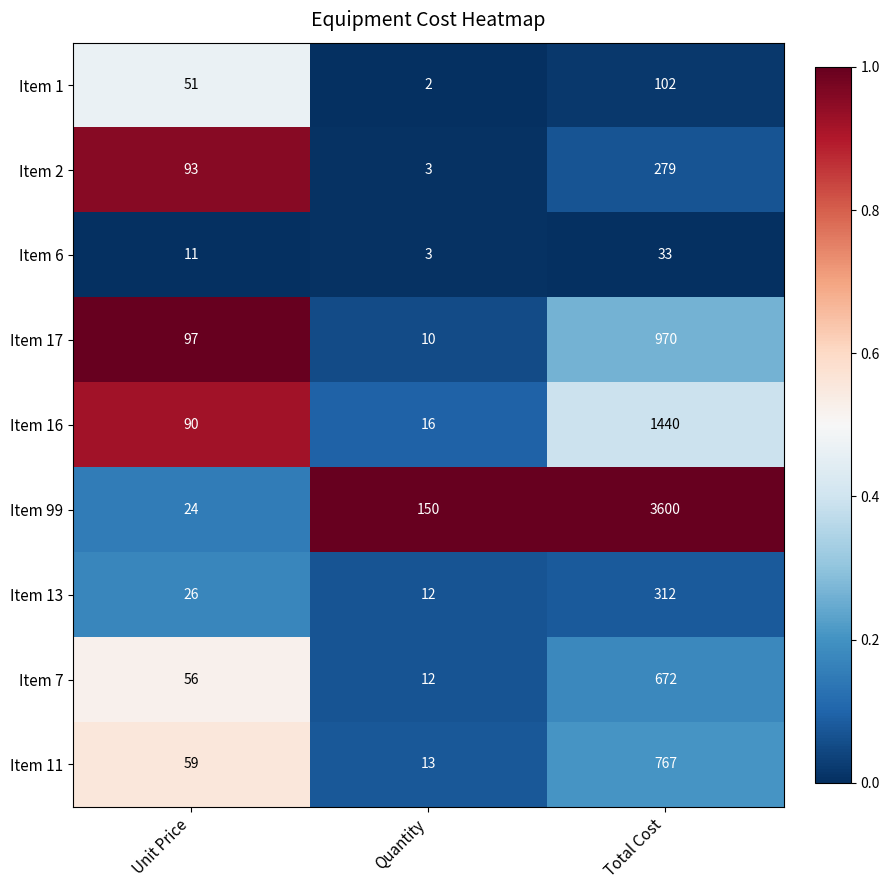

Rank the series by their maximum value, from highest to lowest.

Item 99, Item 16, Item 17, Item 11, Item 7, Item 13, Item 2, Item 1, Item 6